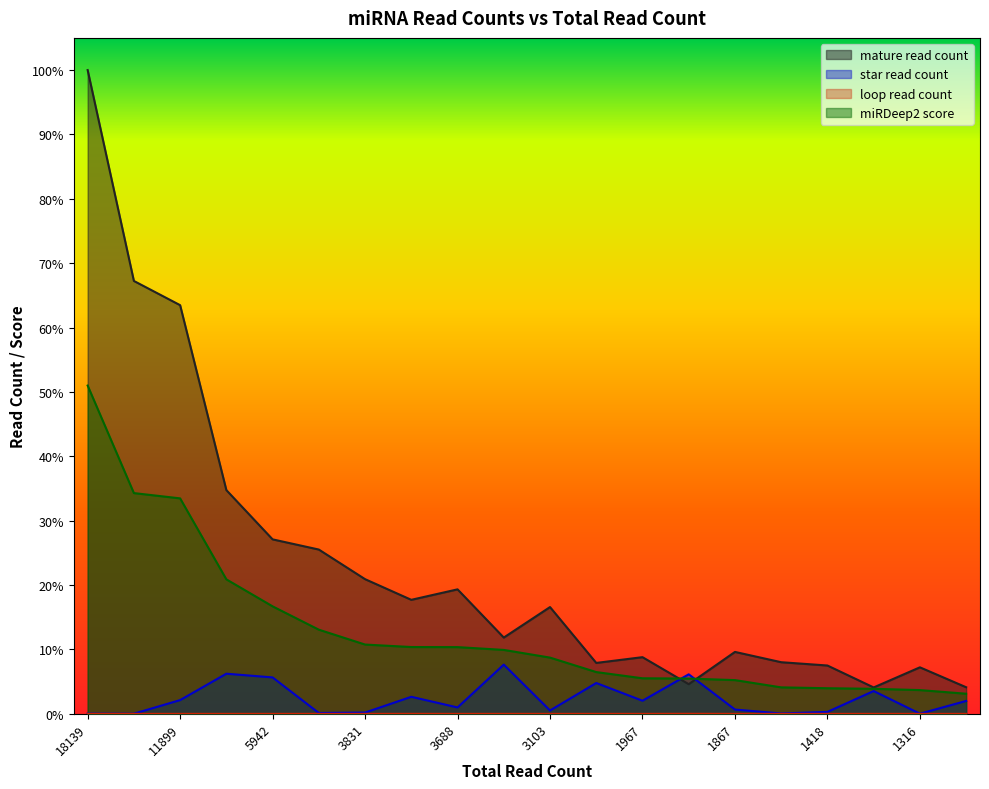

At which category does mature read count reach its first local valley?

3694